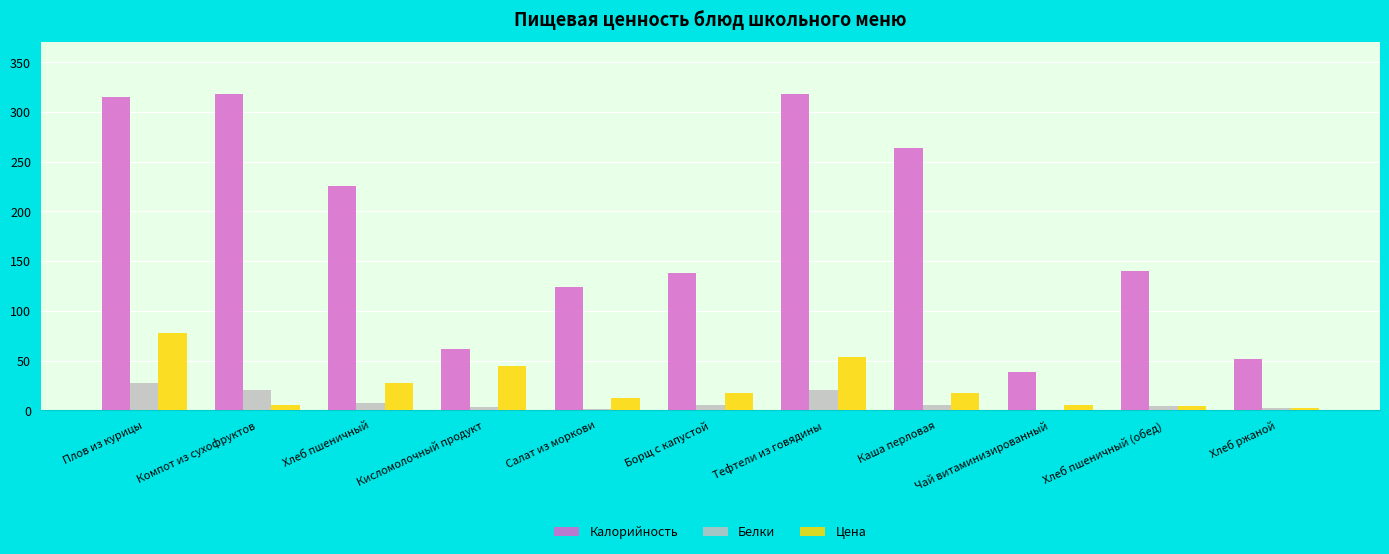

What is the sum of the Белки values at Хлеб пшеничный (обед) and Компот из сухофруктов?

24.6